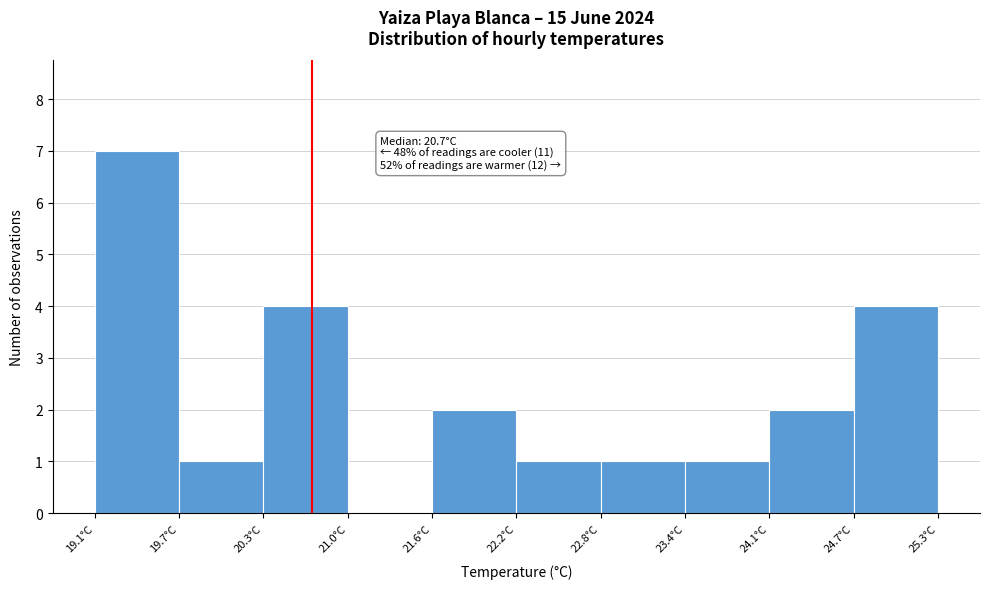

Which range on the x-axis has the tallest bar?

19.10 to 19.72